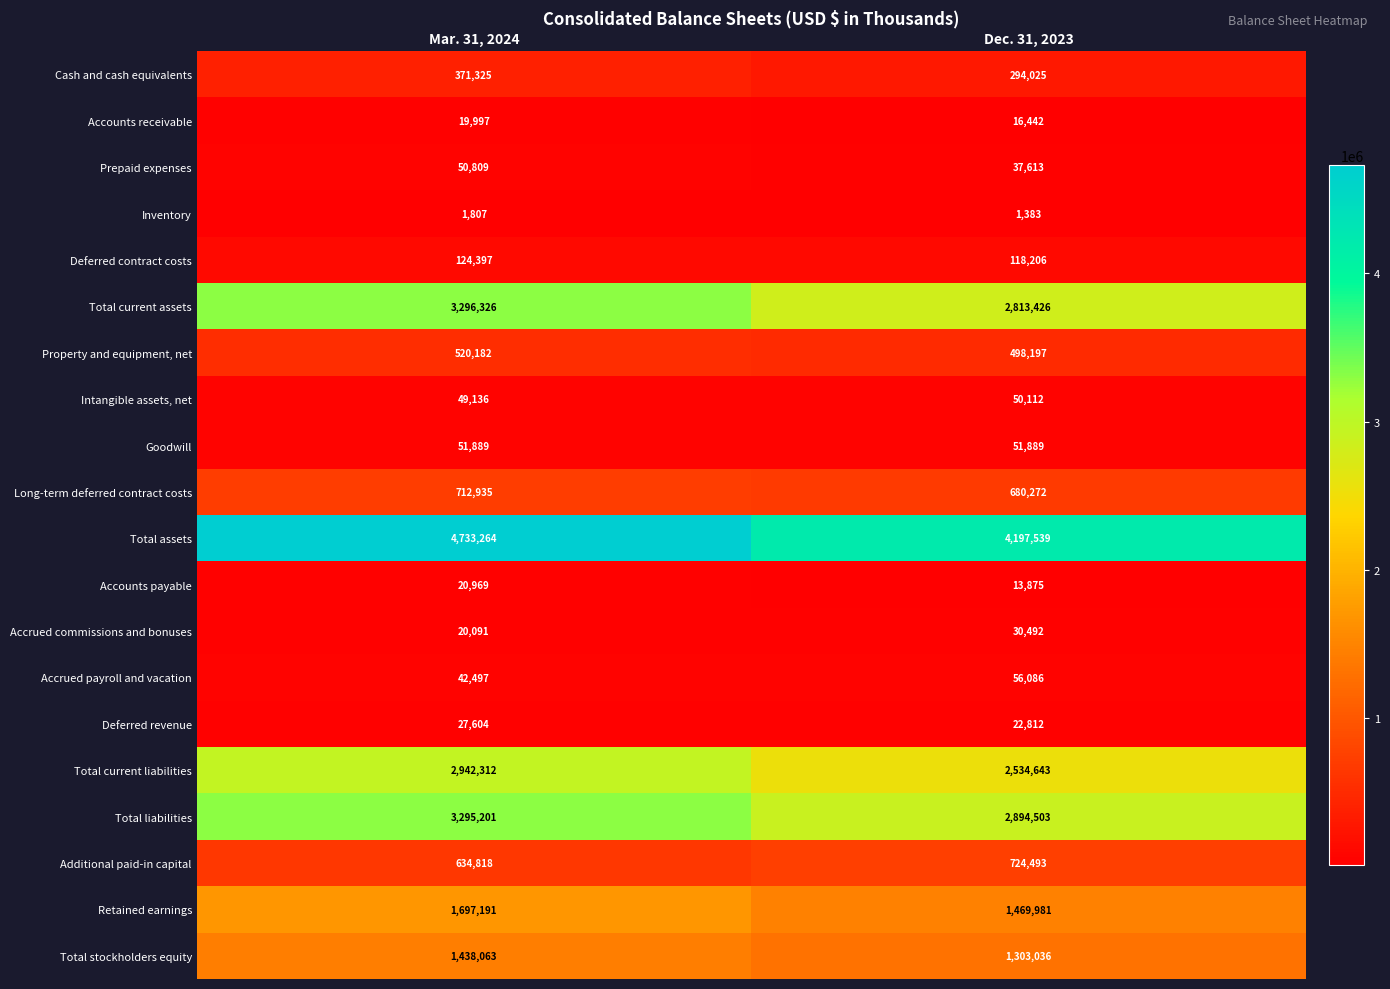

At which category does the chart reach its minimum across all series?

Dec. 31, 2023